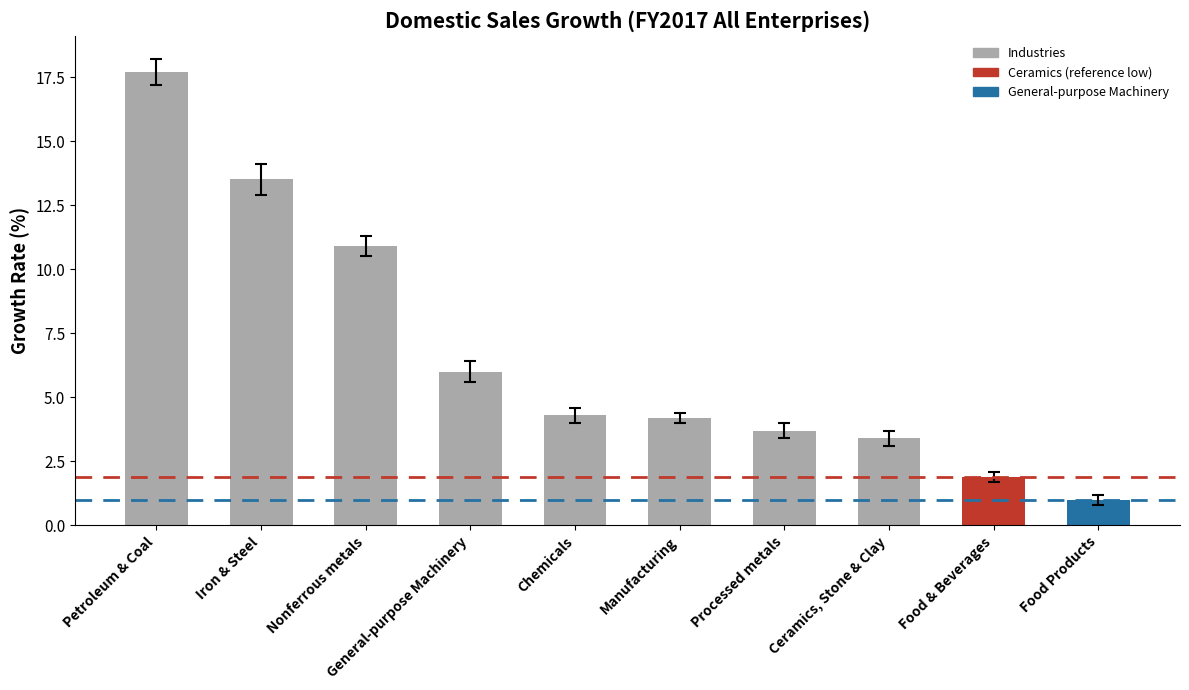

Where is the data nearest to the value 9?

Nonferrous metals